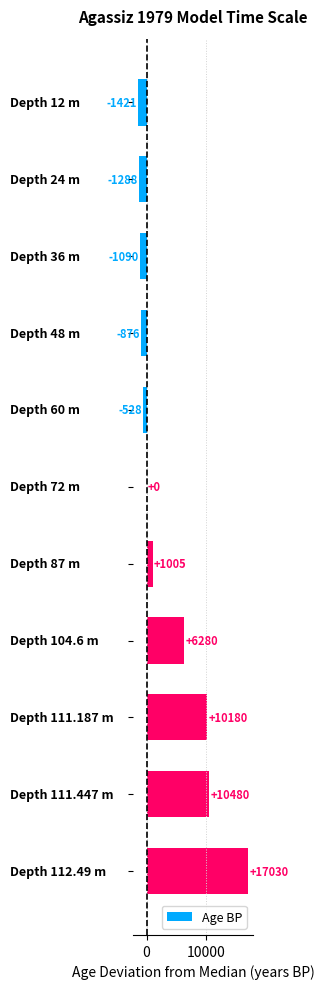

How many categories are shown in the chart?

11